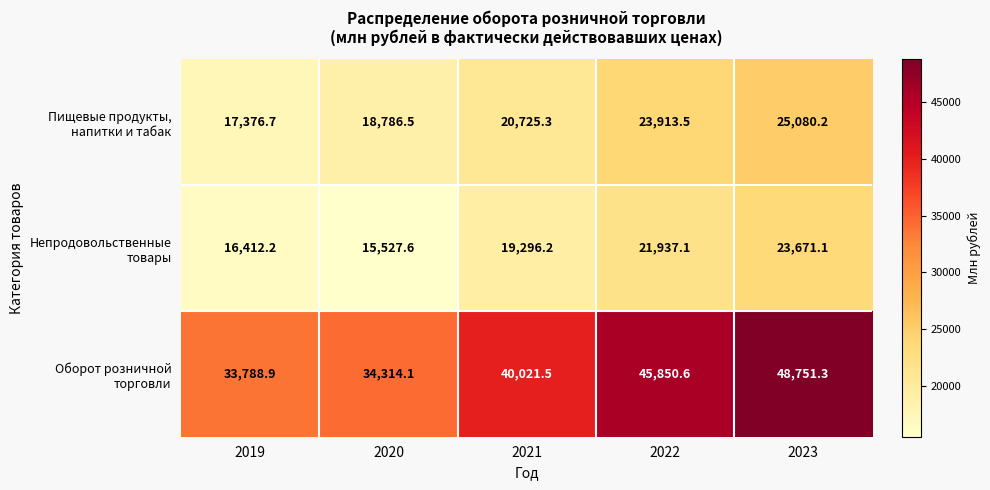

Which category has the highest value across all series?

2023